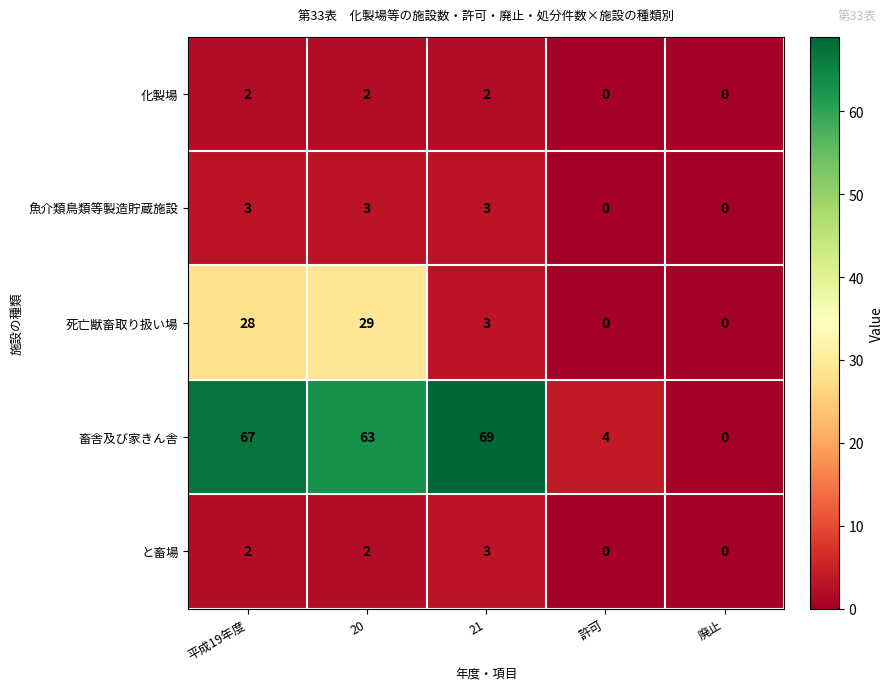

At which label is 畜舎及び家きん舎 closest to 34?

20